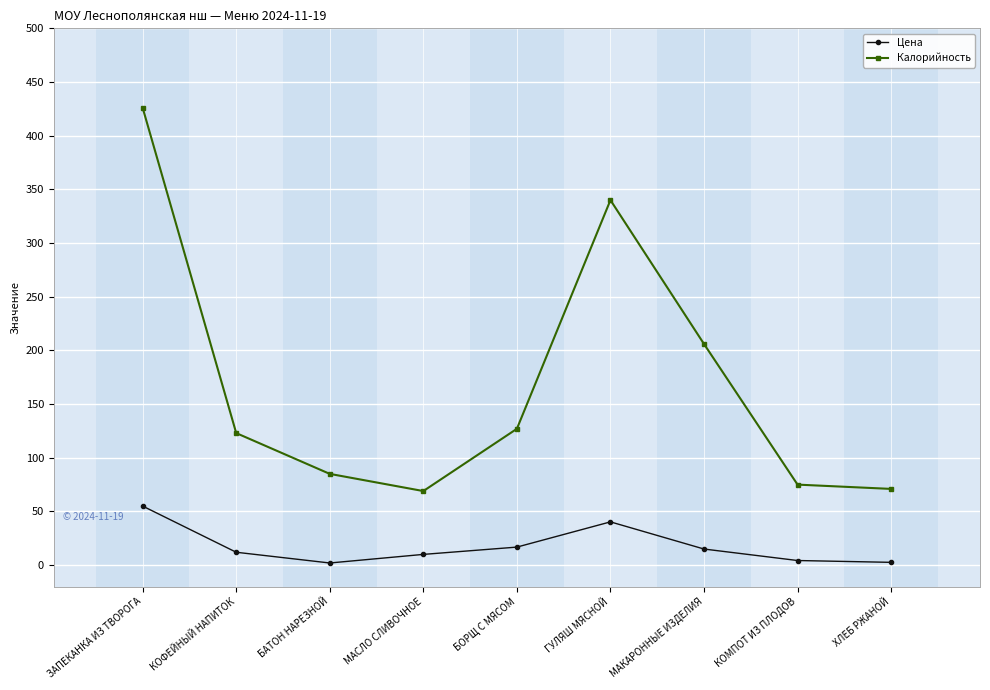

What are all the series names shown in the legend?

Цена, Калорийность